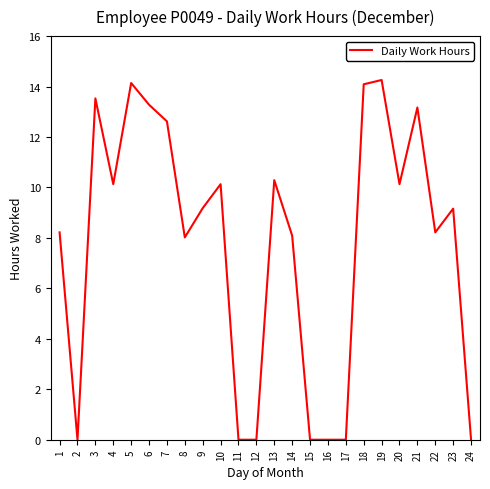

What is the sum of all values?

186.7